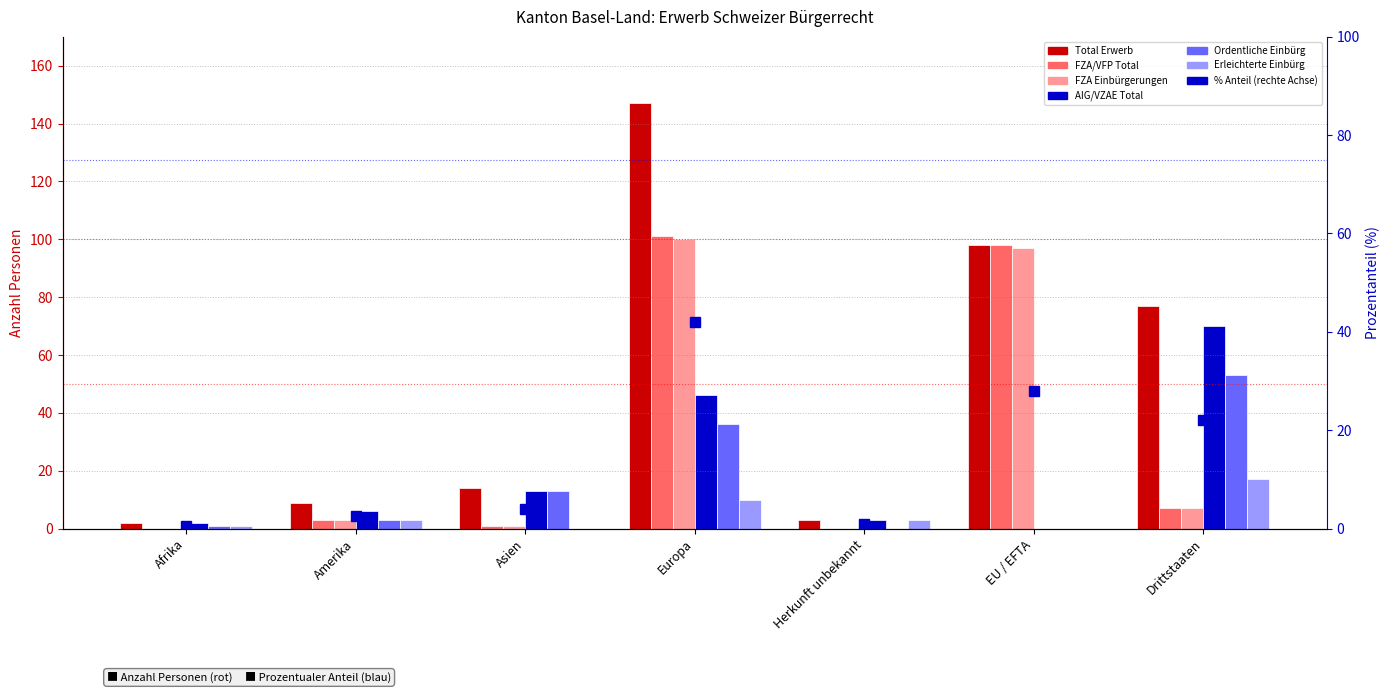

The value of Erleichterte Einbürg at Drittstaaten is 10. True or false?

False